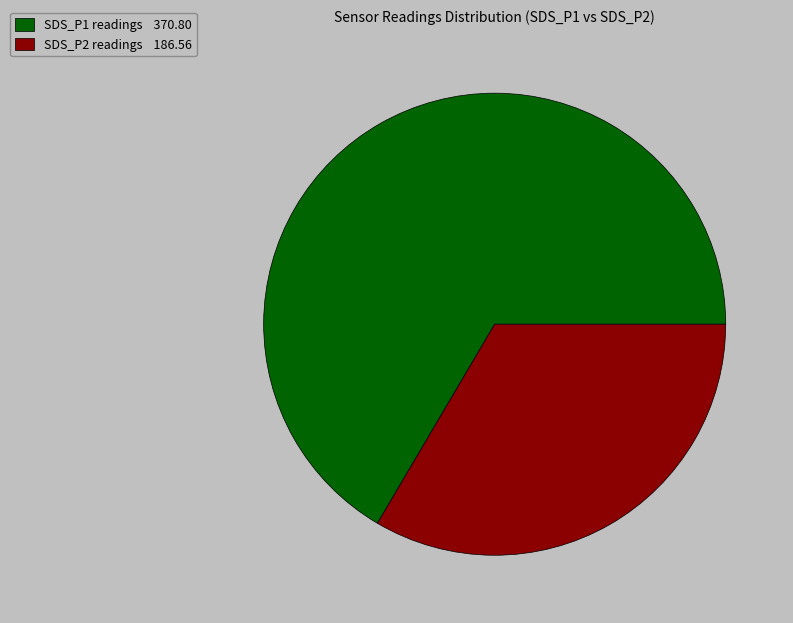

Is there a majority slice in this chart?

Yes